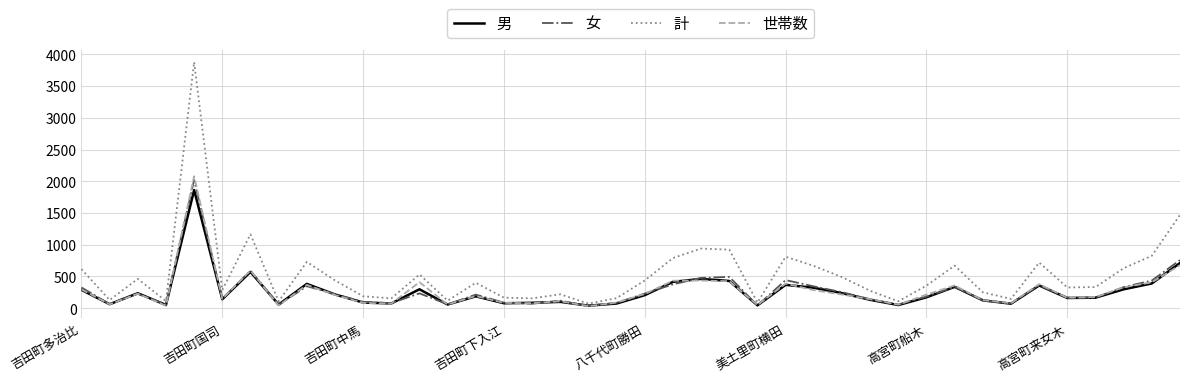

Which series has the widest spread of values?

計